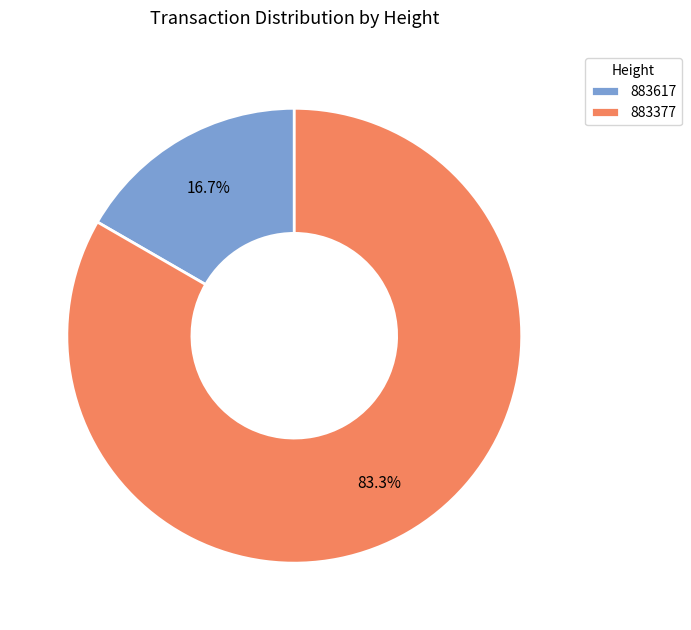

Count the number of slices in the pie.

2